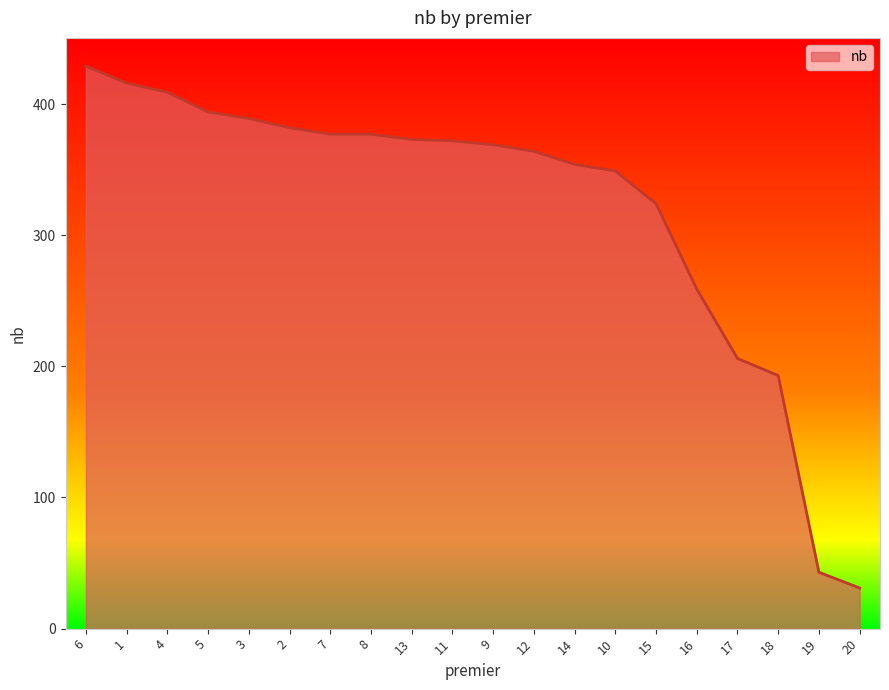

What is the ratio of the value at 8 to the value at 16?

1.5